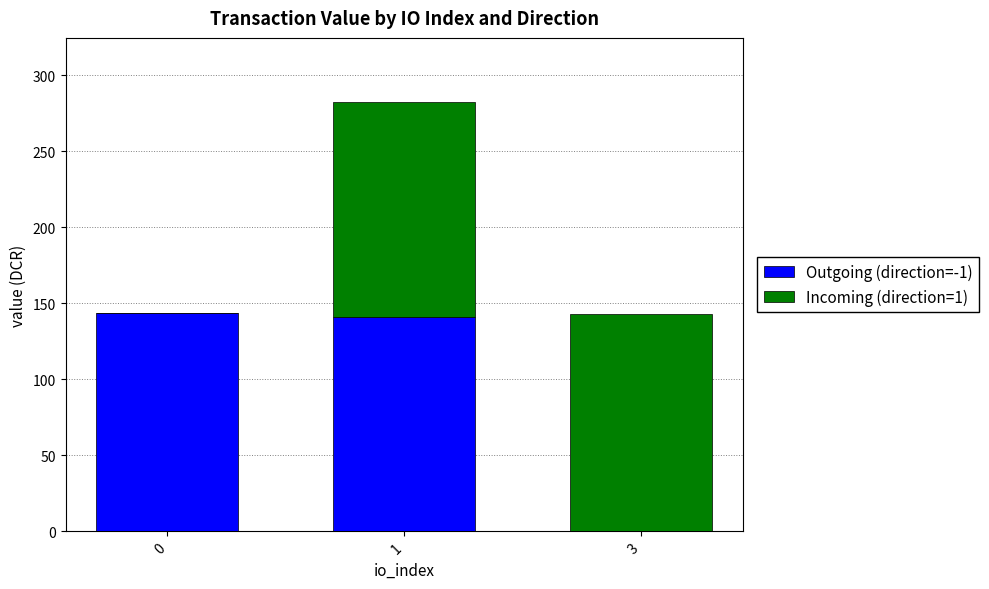

Count the number of categories in the chart.

3